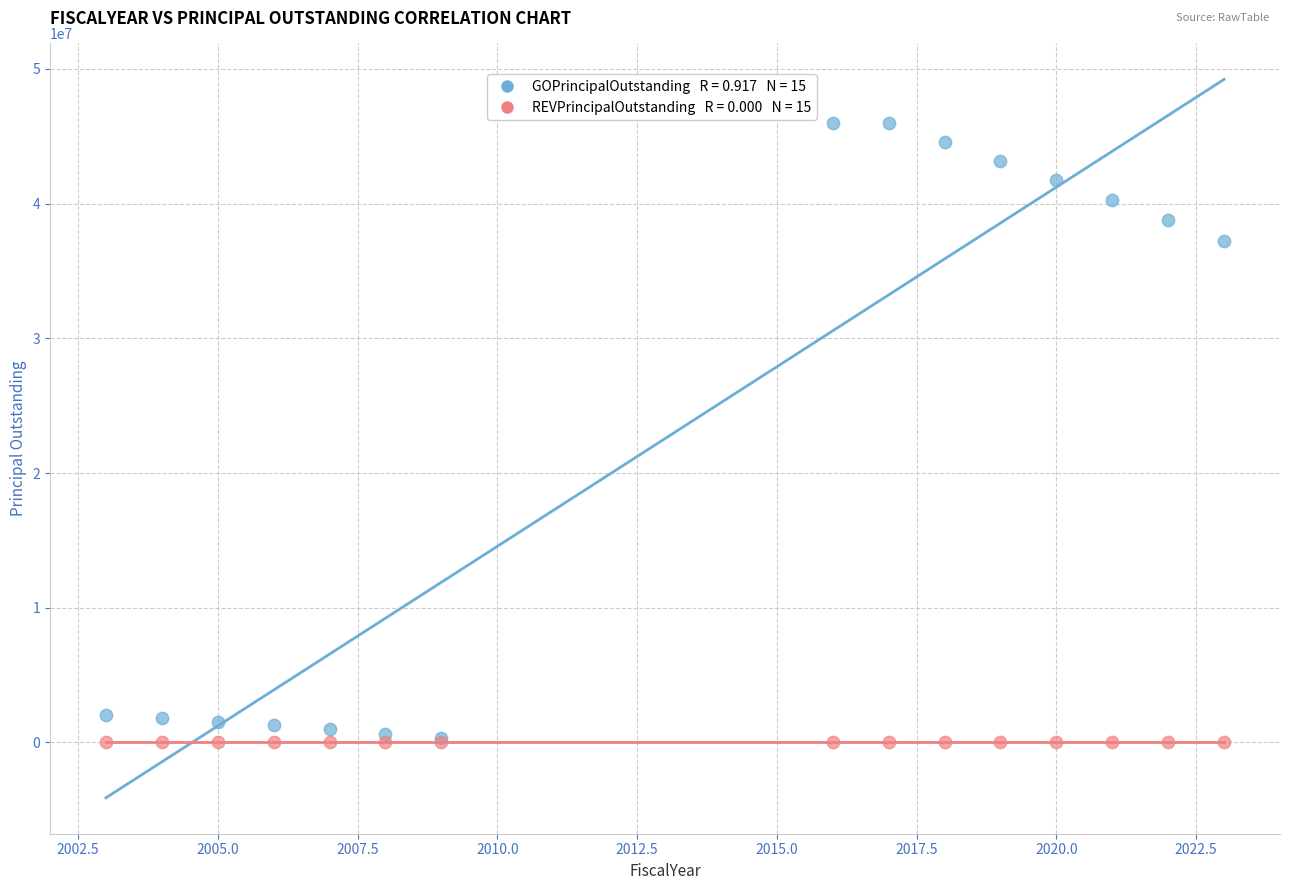

Across all series, what Y value is closest to 22985000?

37230000